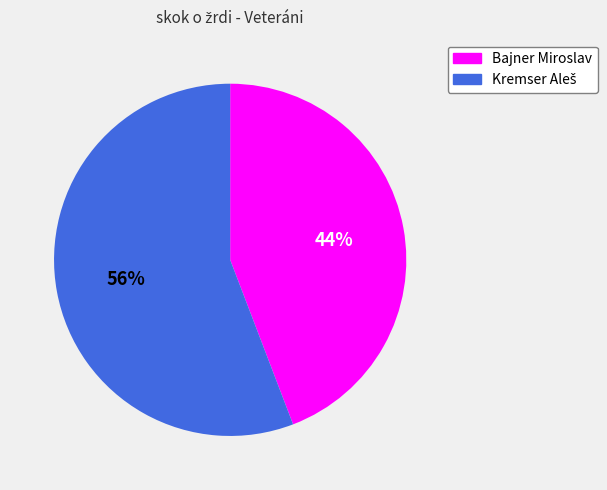

To the nearest percent, what is the difference between the largest and smallest slice percentages?

12%